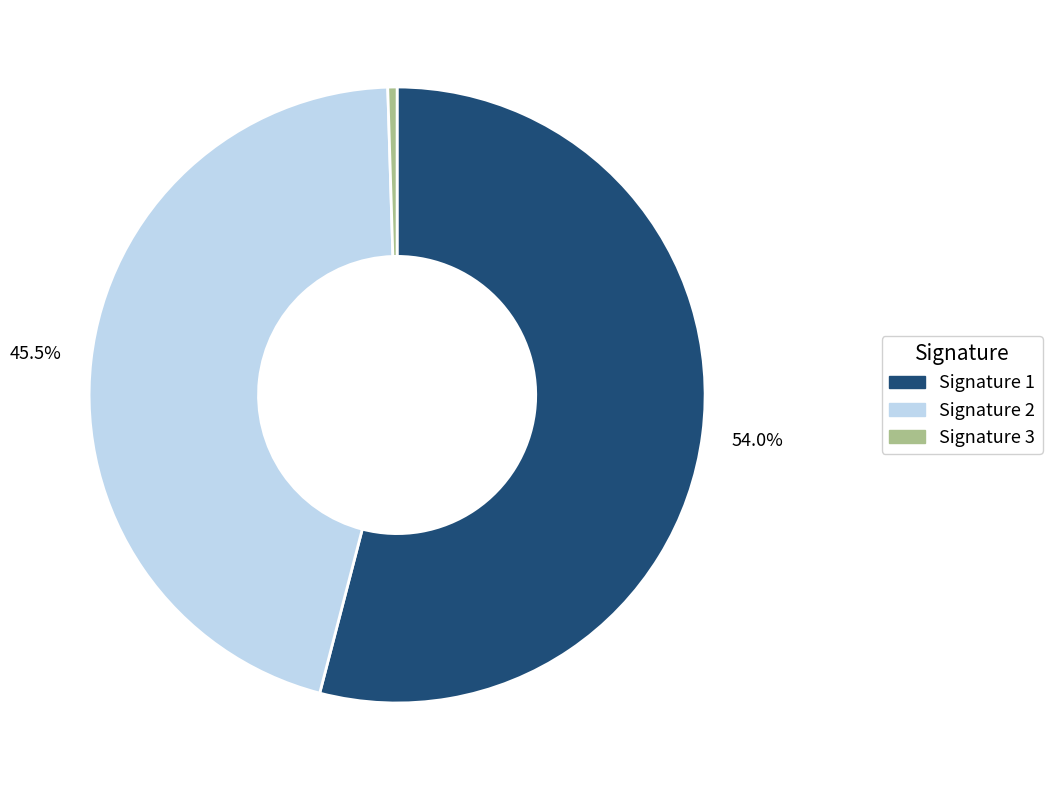

Is there any slice that represents more than half of the pie?

Yes